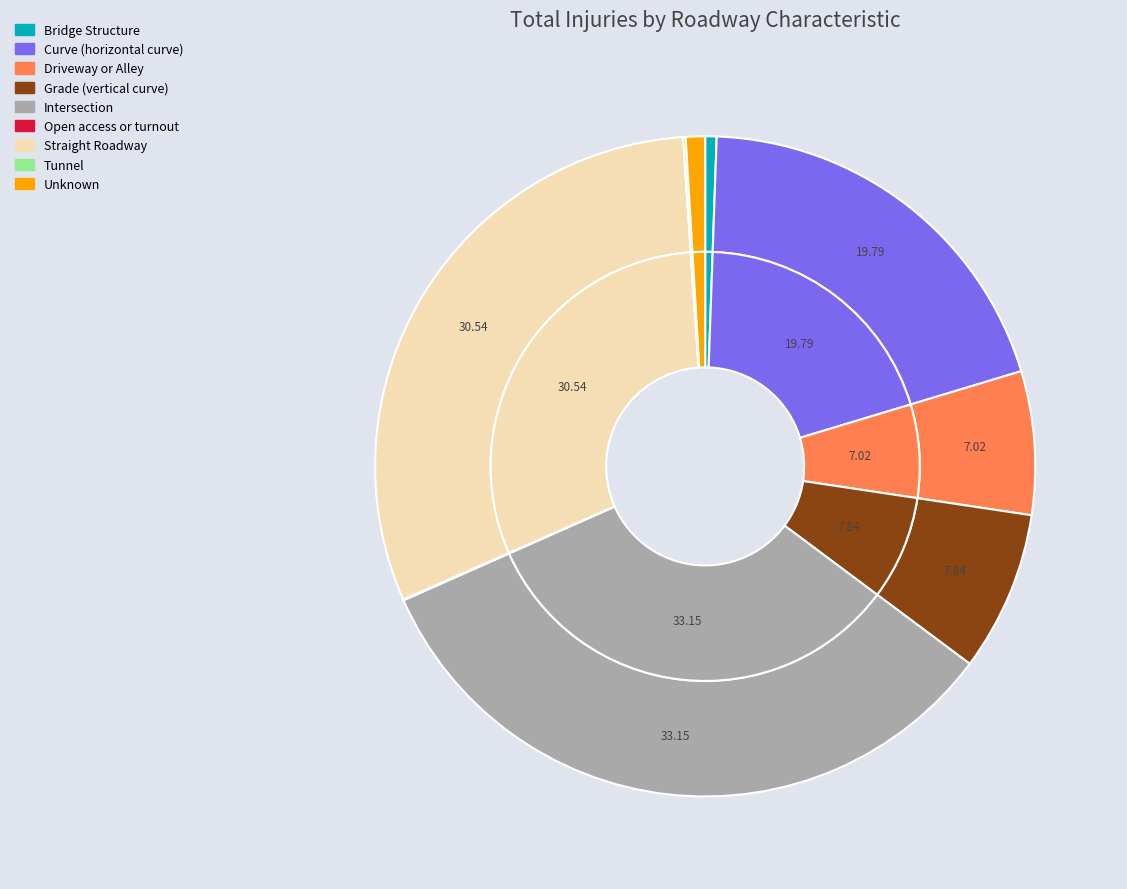

To the nearest percent, what is the difference between the largest and smallest slice percentages?

33%